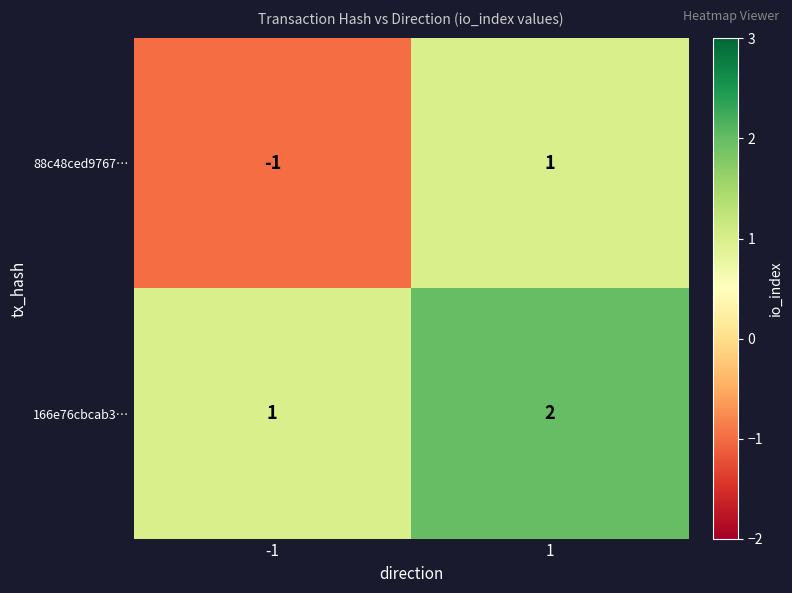

Which series has the widest spread of values?

88c48ced9767…